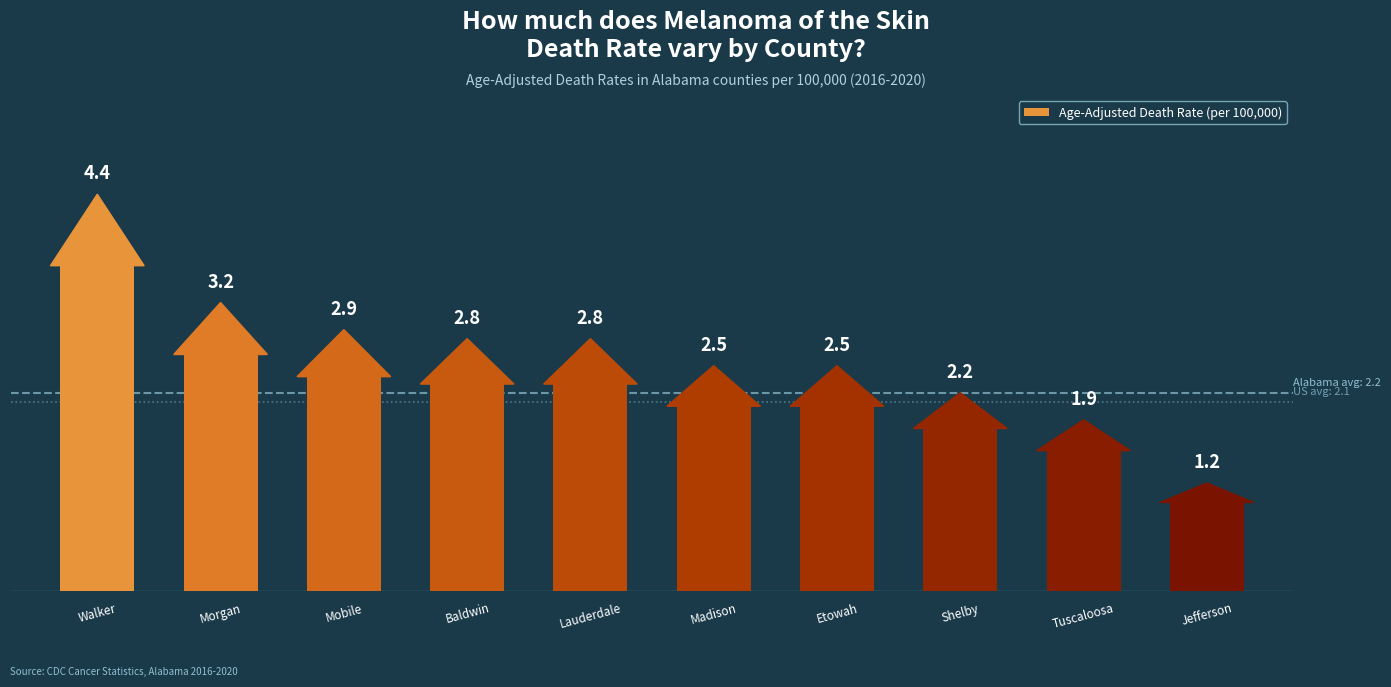

True or false: the data shows 1.5 at Baldwin County.

False